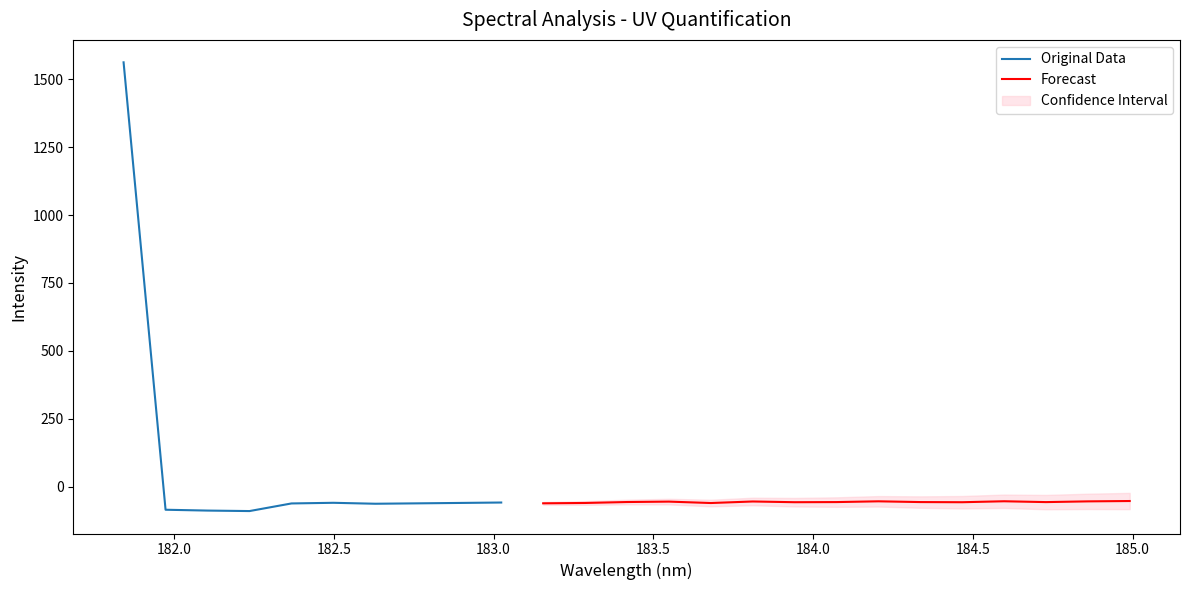

What is the difference between the maximum and second lowest values?

1650.6